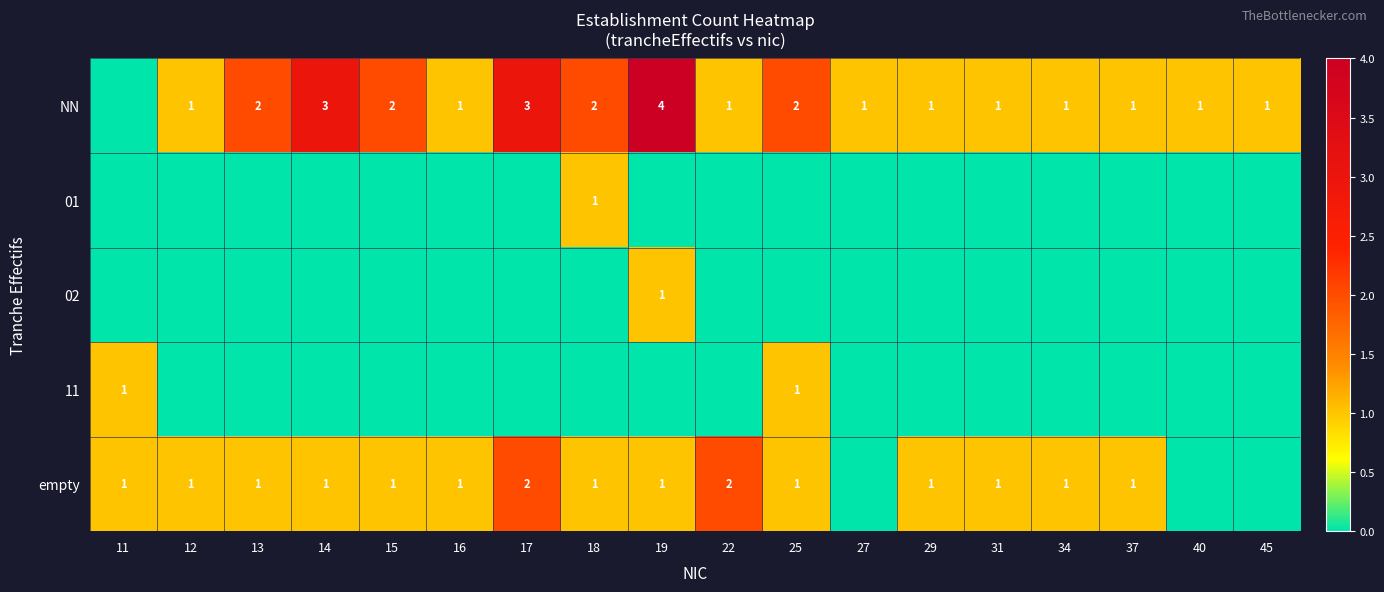

What is the sum of the NN values at 14 and 18?

5